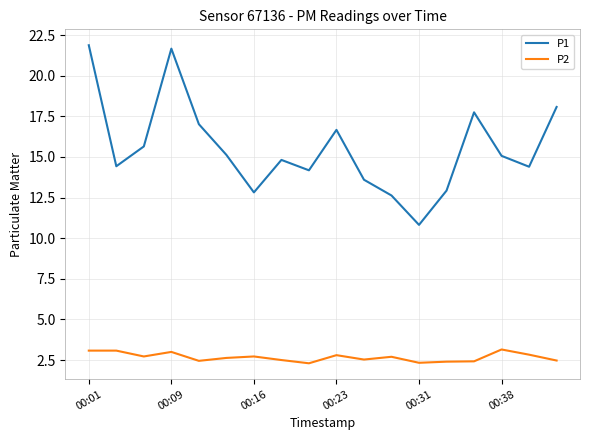

True or false: P1 and P2 intersect in this chart.

False